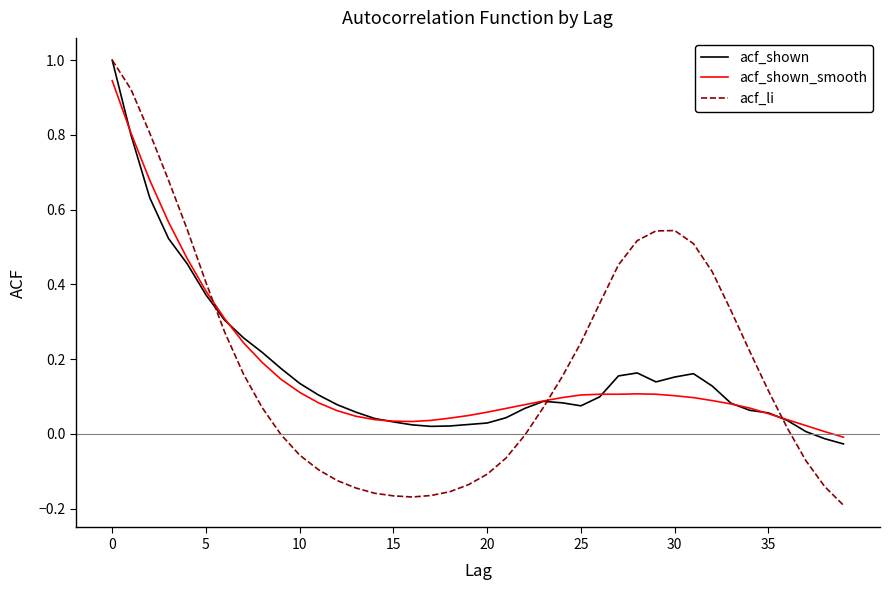

Which series has the widest spread of values?

acf_li